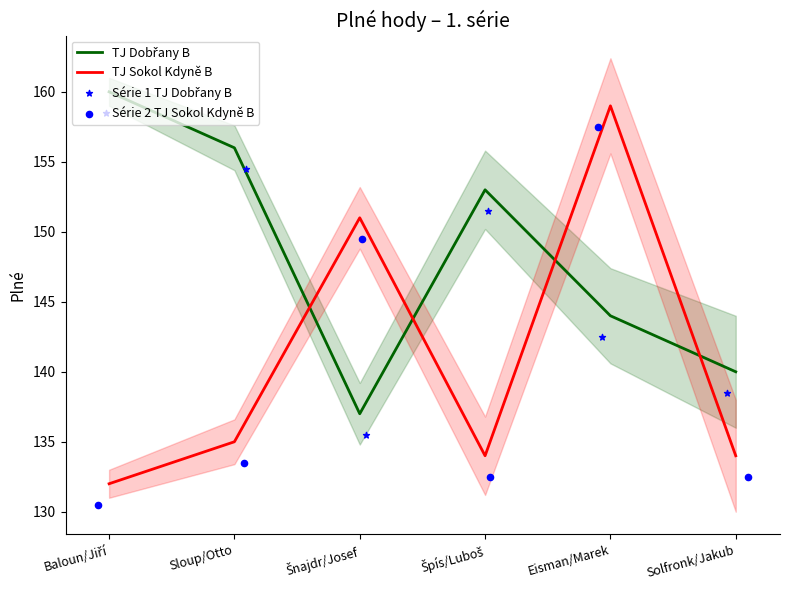

What are all the series names shown in the legend?

TJ Dobřany B, TJ Sokol Kdyně B, Série 1 TJ Dobřany B, Série 2 TJ Sokol Kdyně B